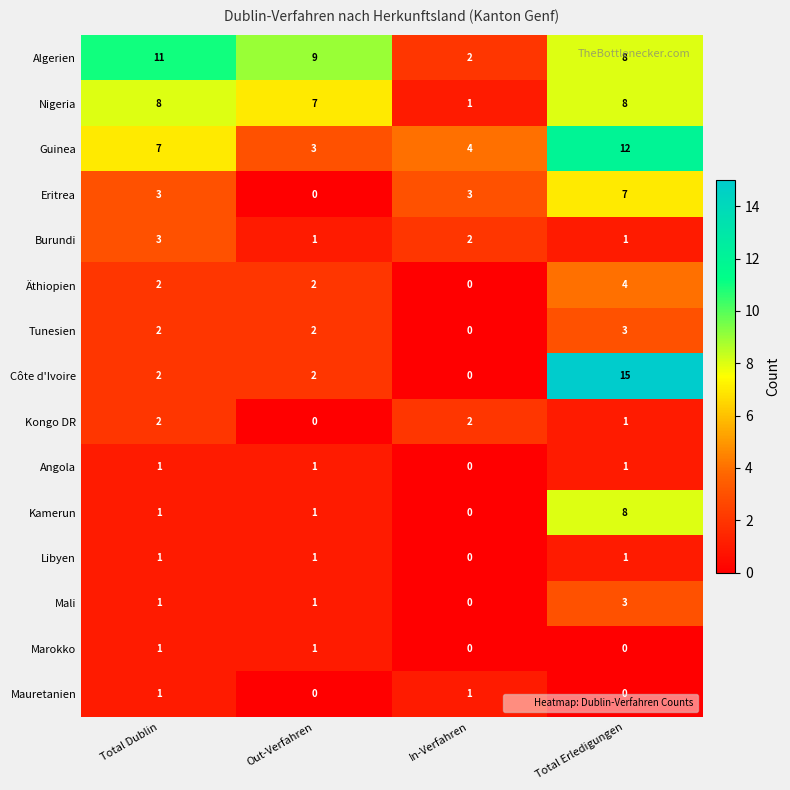

Between Total Dublin and Total Erledigungen, which series saw the biggest shift?

Côte d'Ivoire